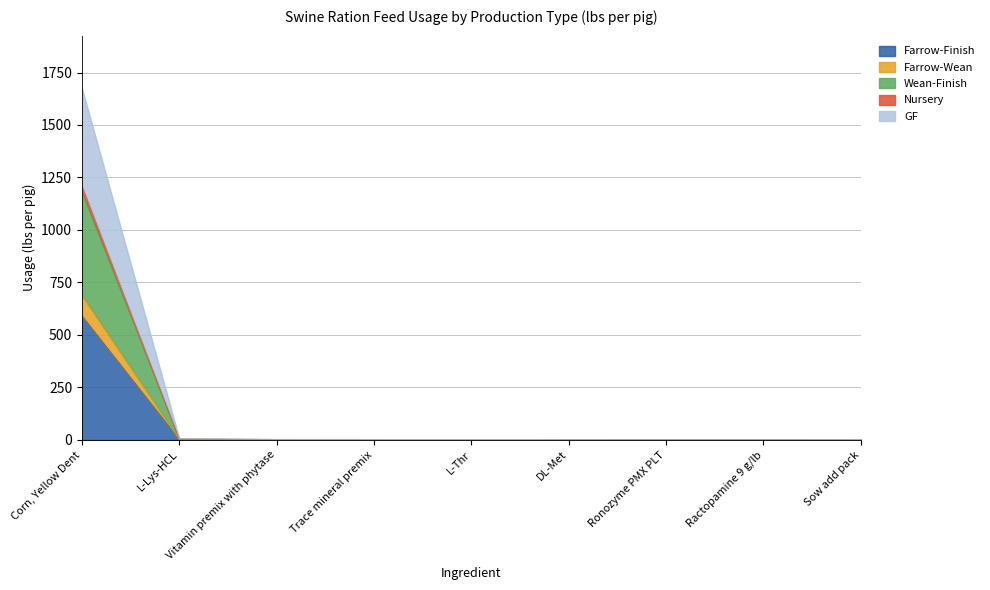

At which category is the sum across all series the highest?

Corn, Yellow Dent